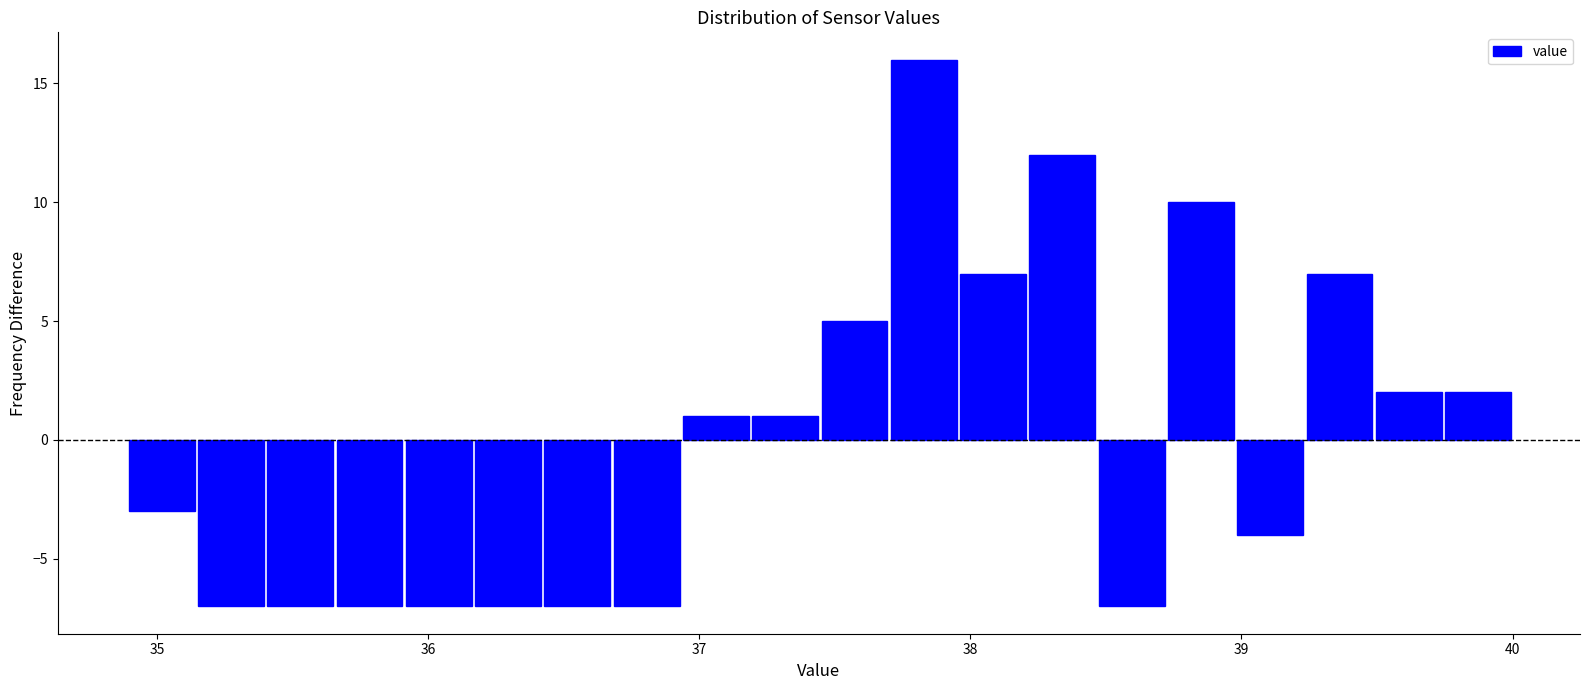

Around what value on the x-axis is the tallest bar? Give the approximate position of its centre, as read against the axis.

37.8